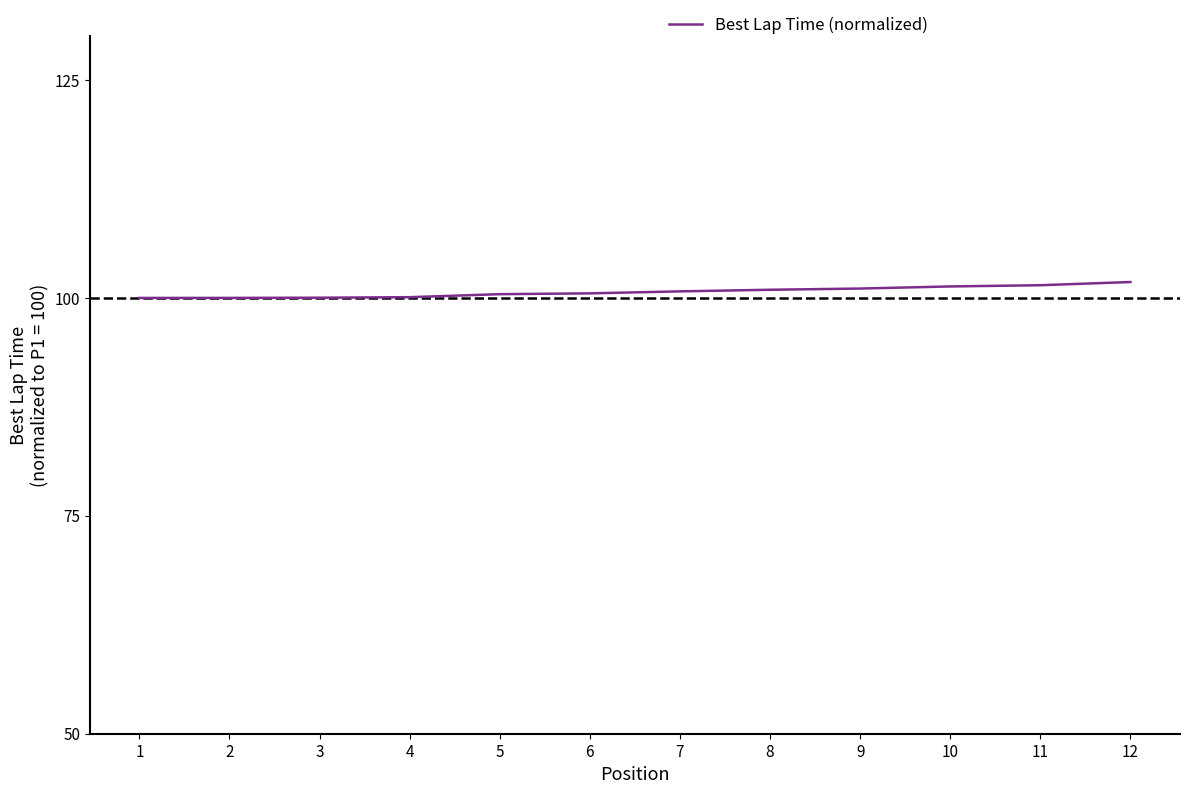

What value does the data have at 3?

100.0